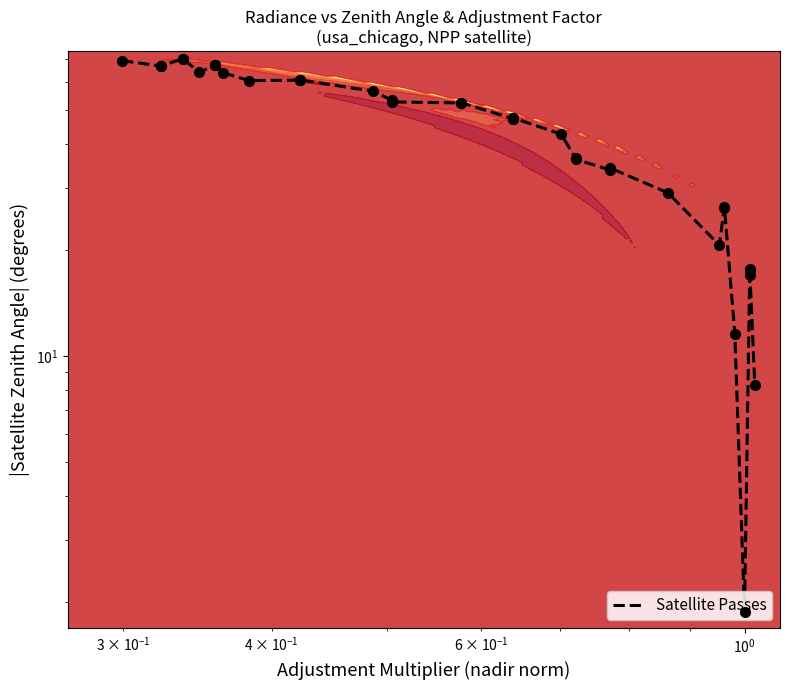

What is the difference between the maximum and minimum values?

68.1